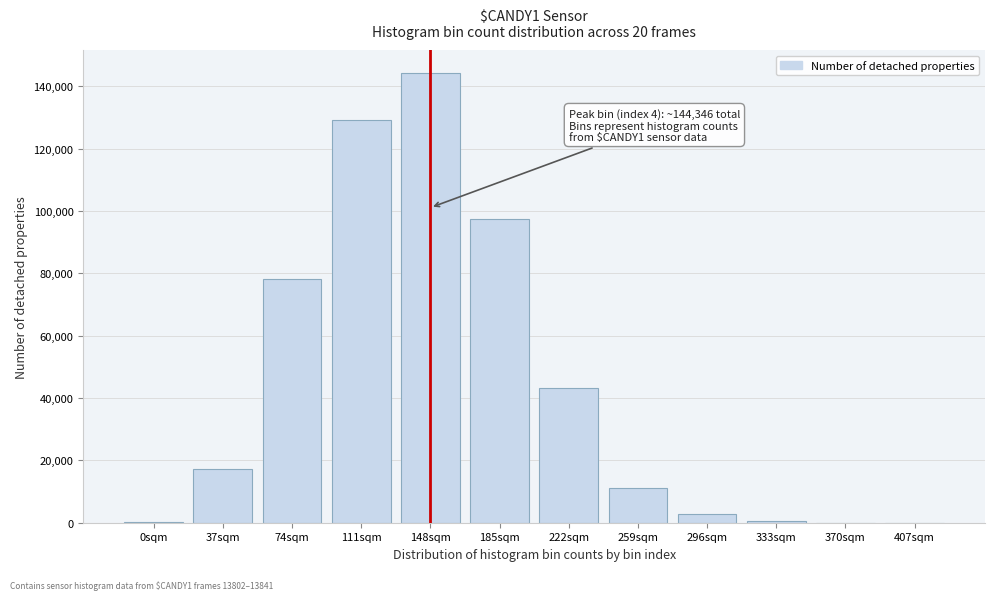

What is the maximum value shown in the chart?

144346